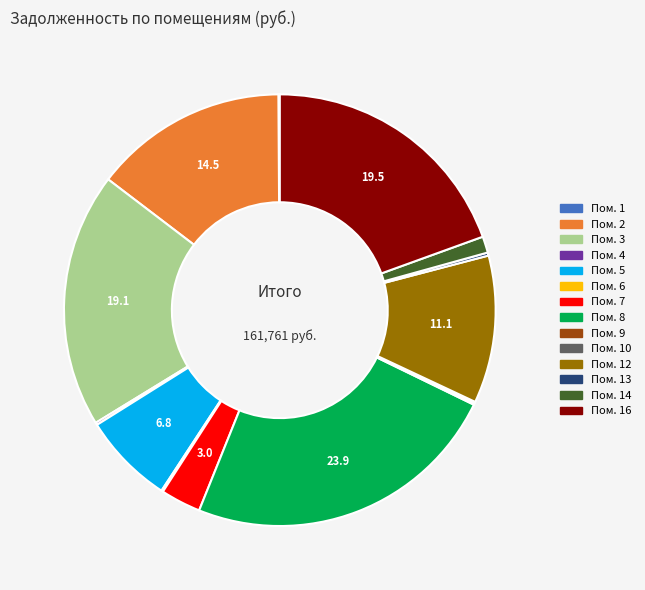

Does any single category account for the majority?

No